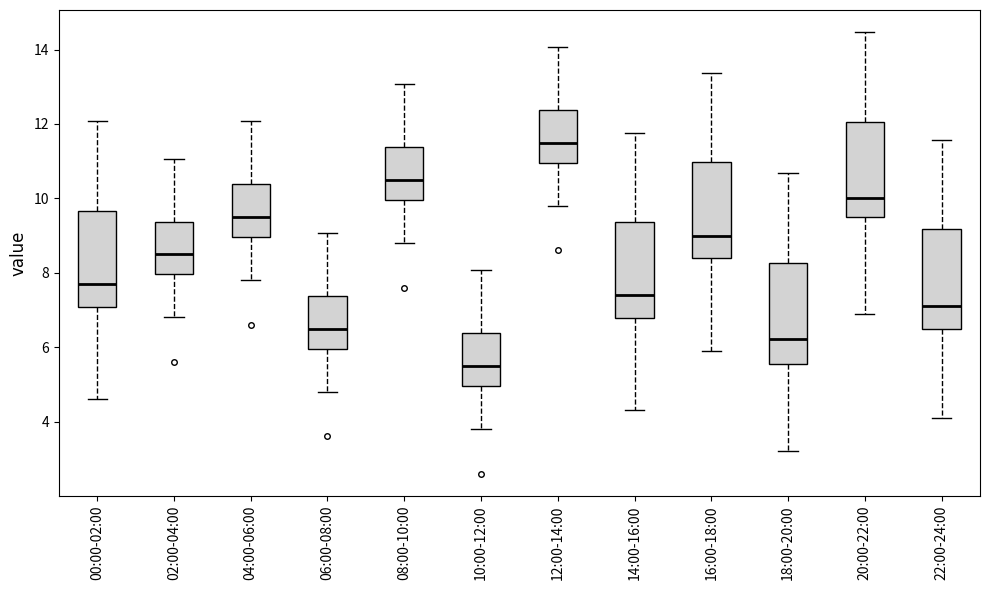

Reading left to right, read every box against the y-axis: the position of its median line, the range the box covers, and the ends of its whiskers. The values are not printed on the chart, so give them approximately, as read against the axis.

00:00-02:00: median 7.8, box 7.0 to 9.6, whiskers 4.6 to 12.0
02:00-04:00: median 8.6, box 8.0 to 9.4, whiskers 6.8 to 11.0
04:00-06:00: median 9.6, box 9.0 to 10.4, whiskers 7.8 to 12.0
06:00-08:00: median 6.6, box 6.0 to 7.4, whiskers 4.8 to 9.0
08:00-10:00: median 10.6, box 10.0 to 11.4, whiskers 8.8 to 13.0
10:00-12:00: median 5.6, box 5.0 to 6.4, whiskers 3.8 to 8.0
12:00-14:00: median 11.6, box 11.0 to 12.4, whiskers 9.8 to 14.0
14:00-16:00: median 7.4, box 6.8 to 9.4, whiskers 4.4 to 11.8
16:00-18:00: median 9.0, box 8.4 to 11.0, whiskers 6.0 to 13.4
18:00-20:00: median 6.2, box 5.6 to 8.2, whiskers 3.2 to 10.6
20:00-22:00: median 10.0, box 9.4 to 12.0, whiskers 7.0 to 14.4
22:00-24:00: median 7.2, box 6.4 to 9.2, whiskers 4.2 to 11.6